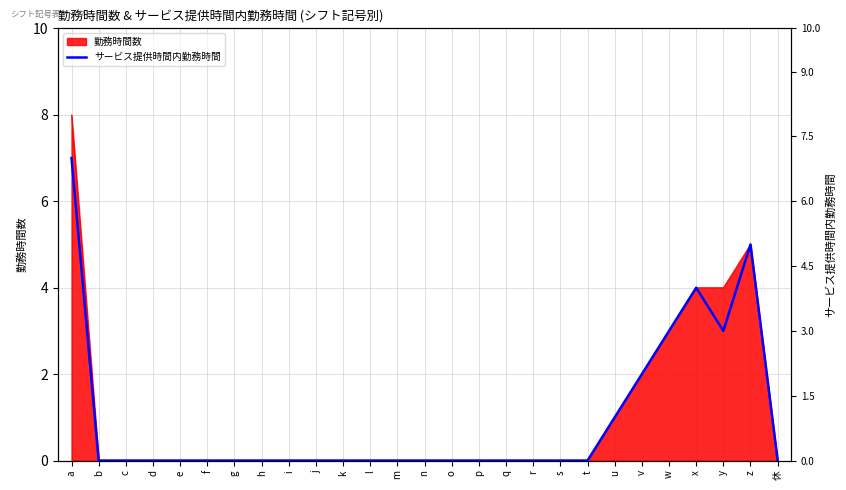

Does the chart have visible grid lines?

Yes